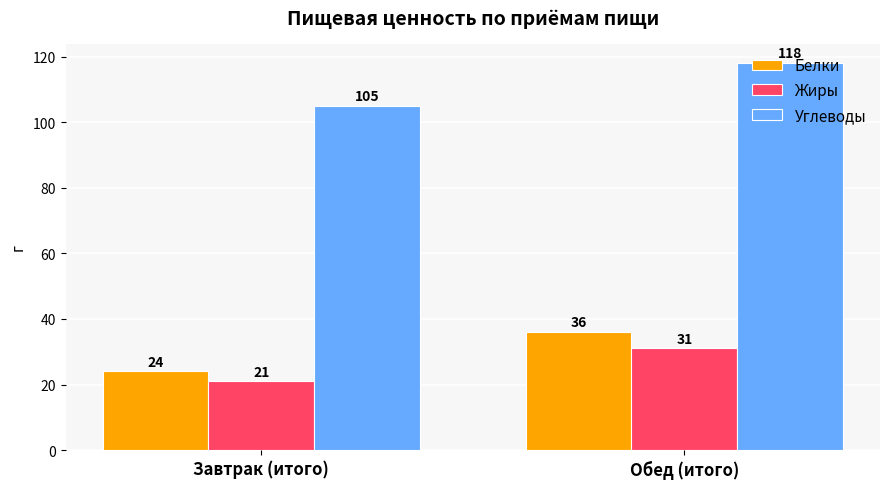

What is the label of the 1st bar from the left?

Завтрак (итого)